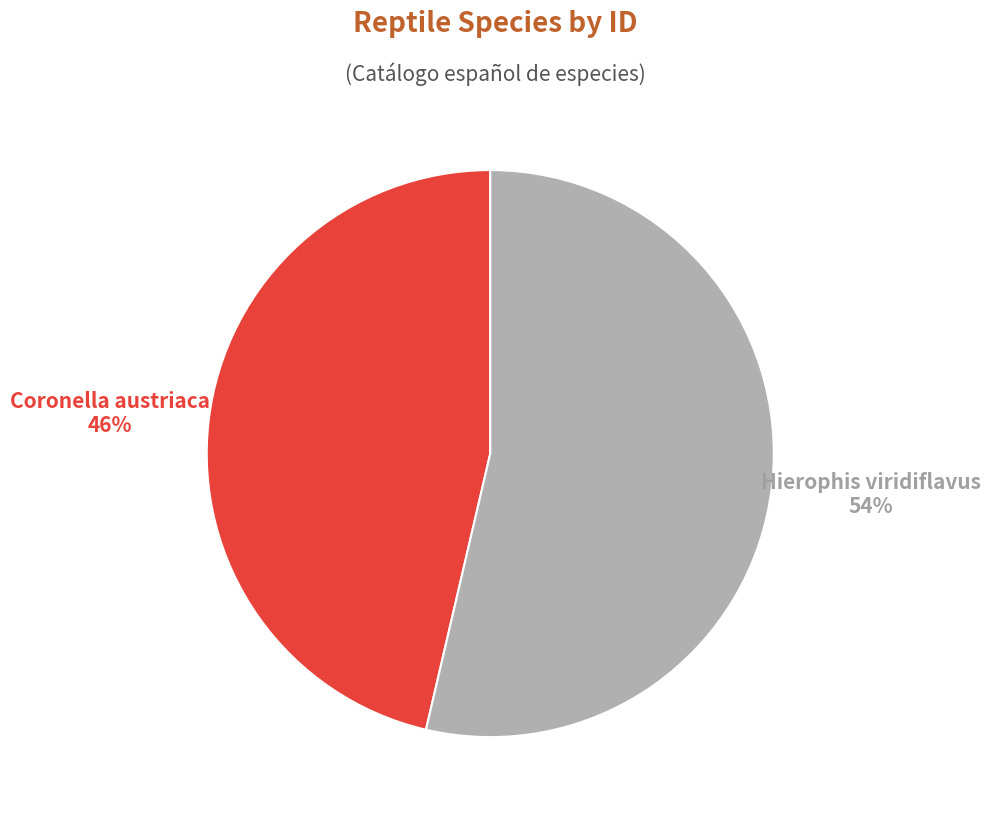

Which category accounts for the majority?

Hierophis viridiflavus